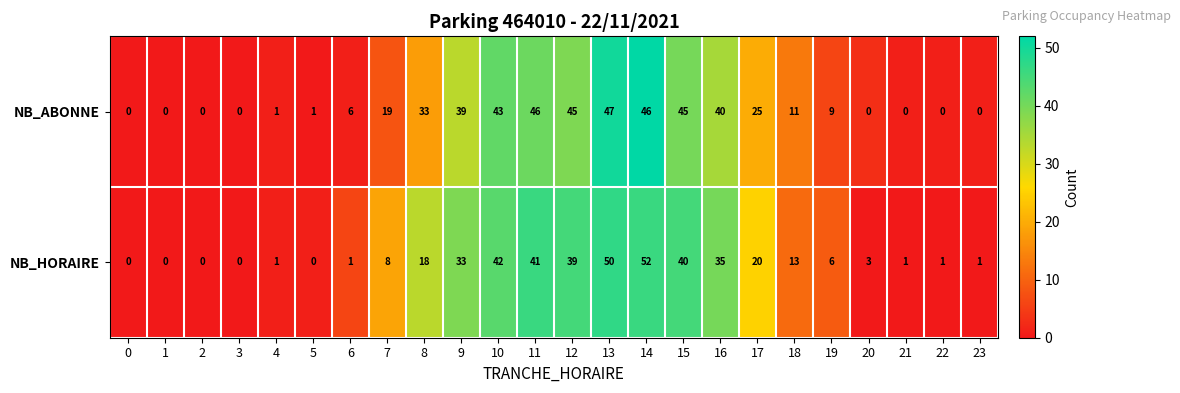

Which series changed the most between 11 and 14?

NB_HORAIRE